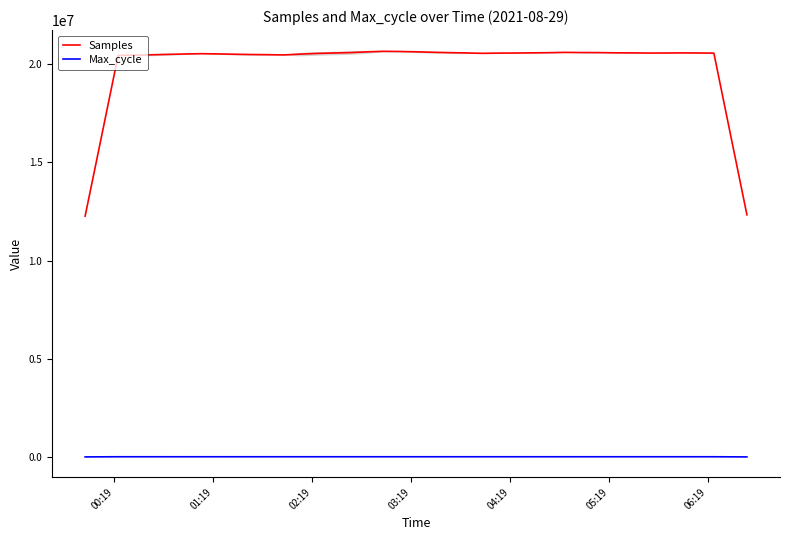

True or false: Samples and Max_cycle intersect in this chart.

False